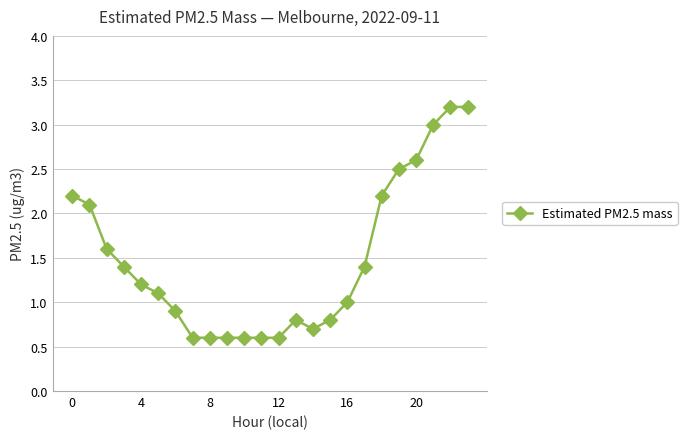

What is the value of the 13th point from the left?

0.6